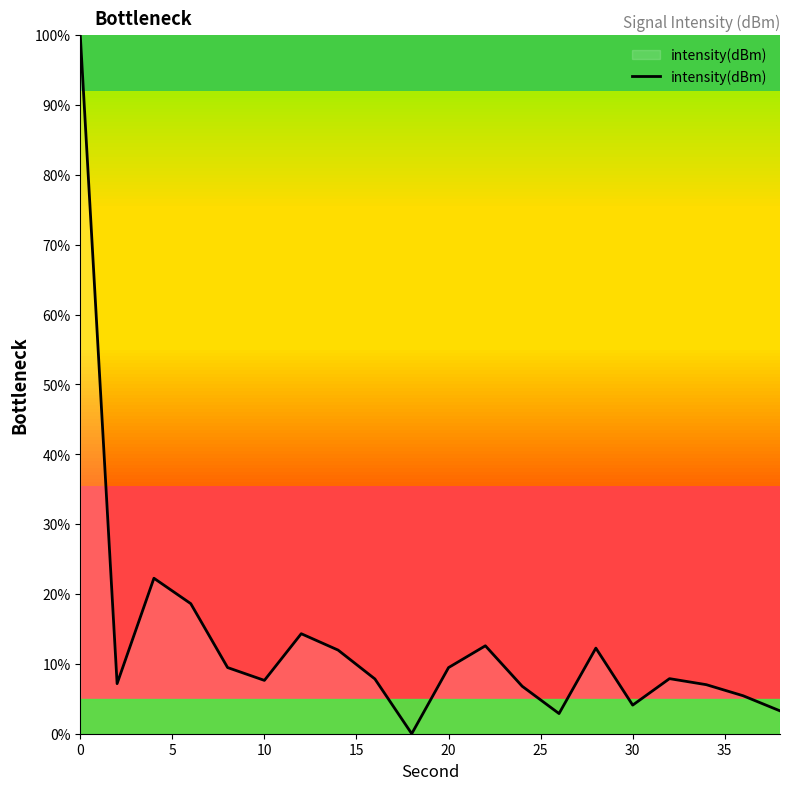

What is the sum of all values?

271.0